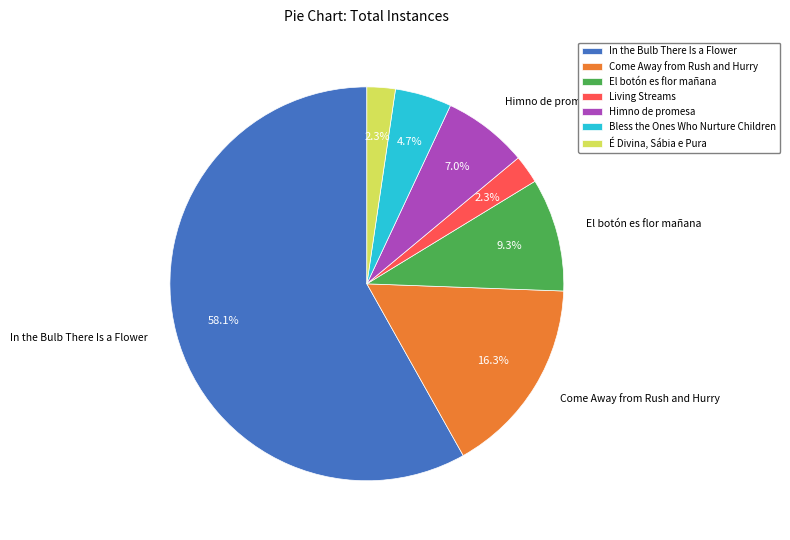

To the nearest percent, what percentage of the pie is Himno de promesa?

7%